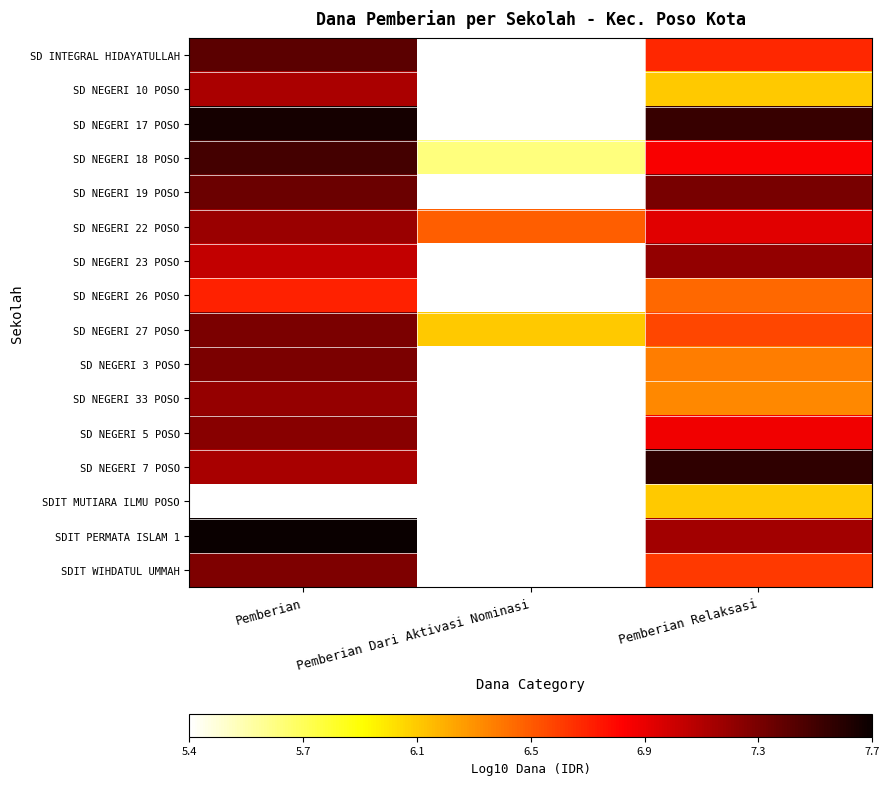

Between Pemberian Dari Aktivasi Nominasi and Pemberian, which is larger?

Pemberian